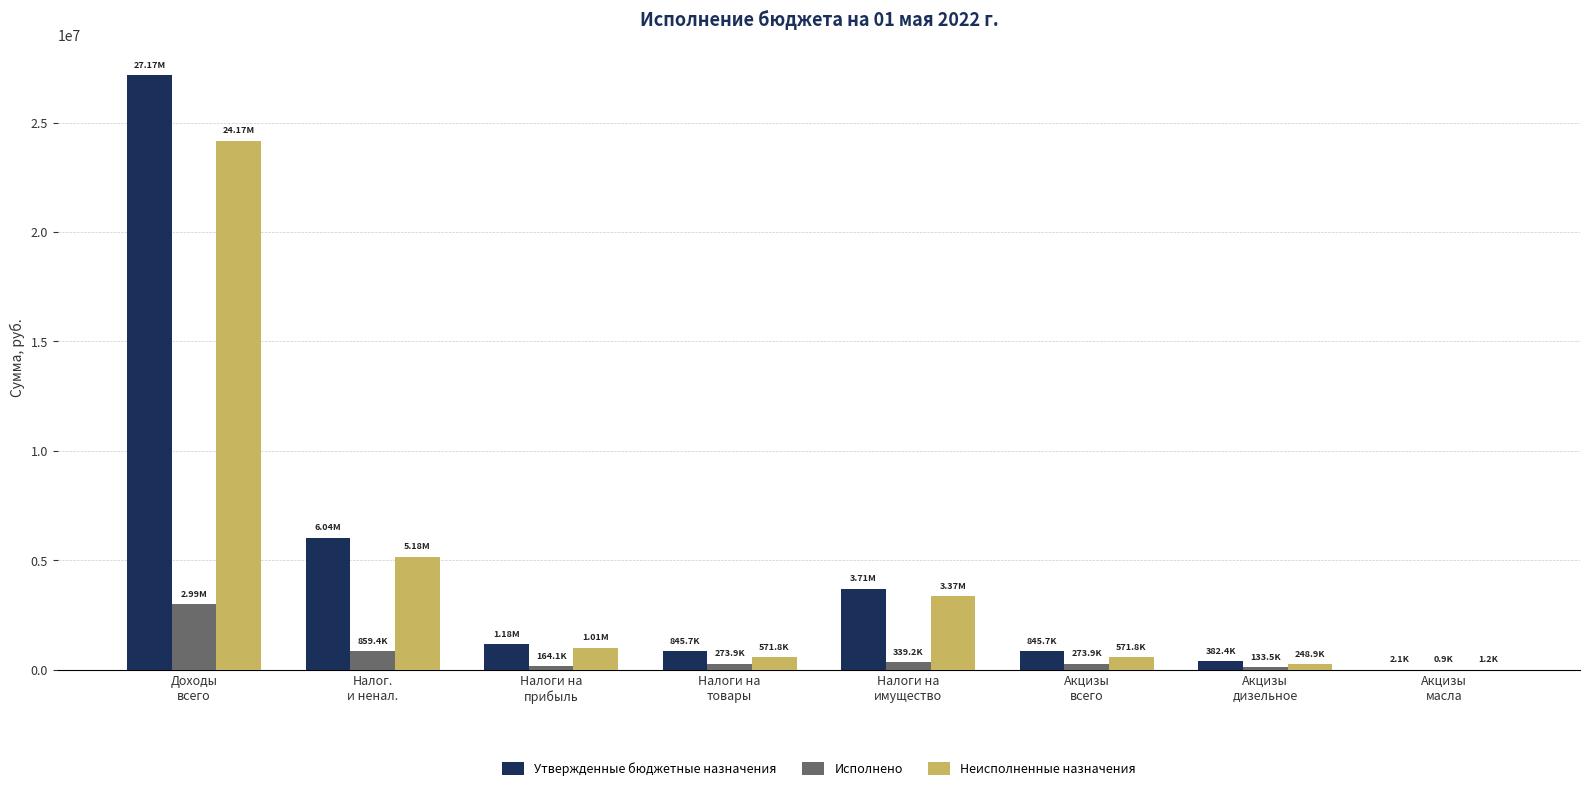

What is the sum of all Неисполненные назначения values?

35127821.9